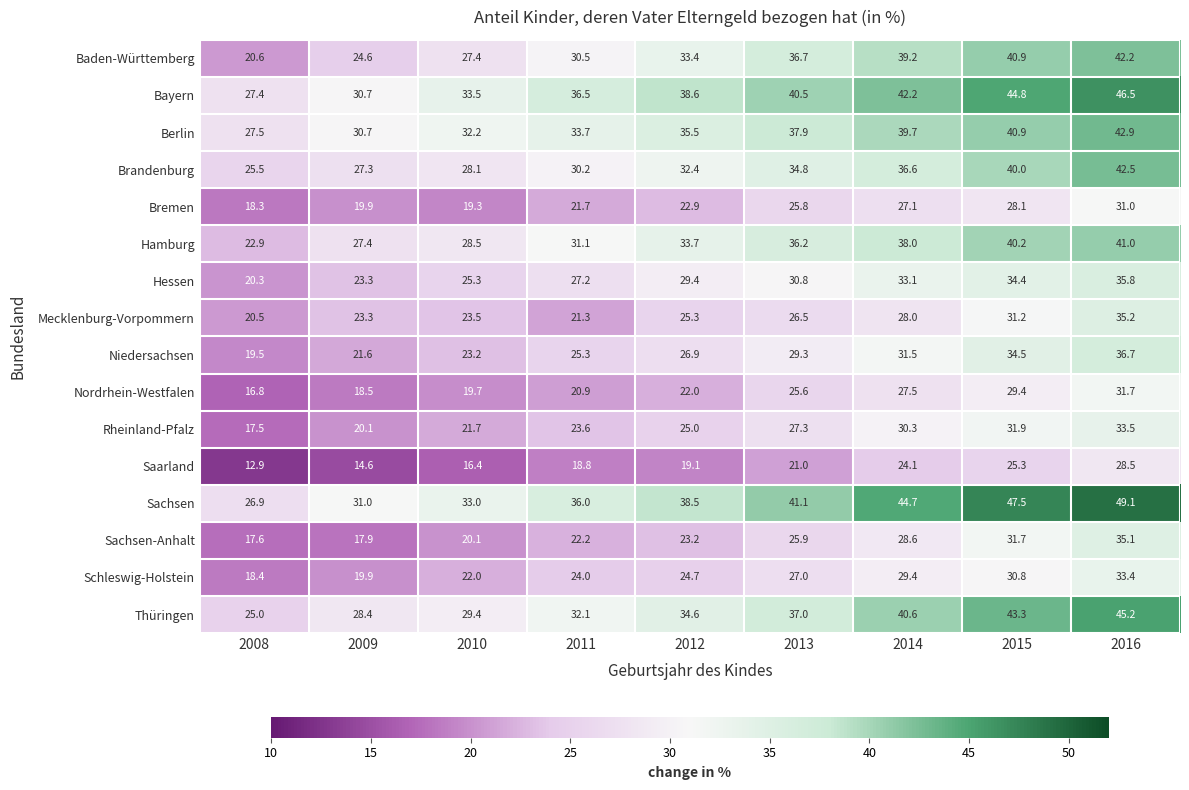

At which category is the sum across all series the highest?

2016